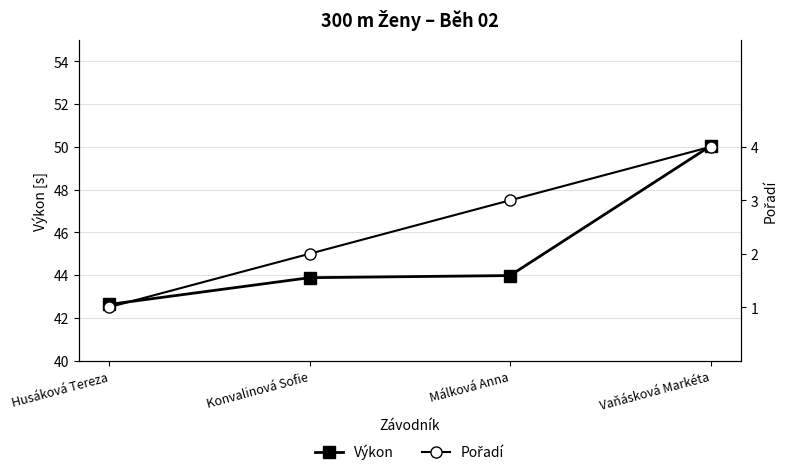

The Pořadí series shows 1.6 at Vaňásková Markéta. True or false?

False